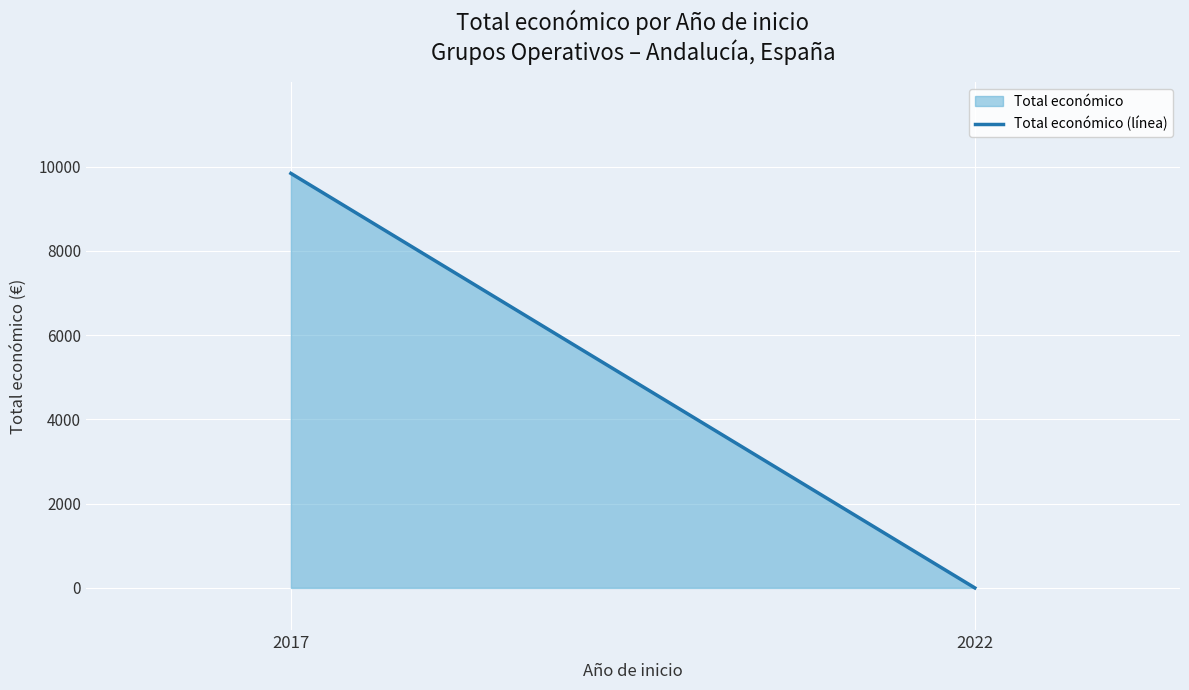

True or false: the data shows 9840 at 2017.

True